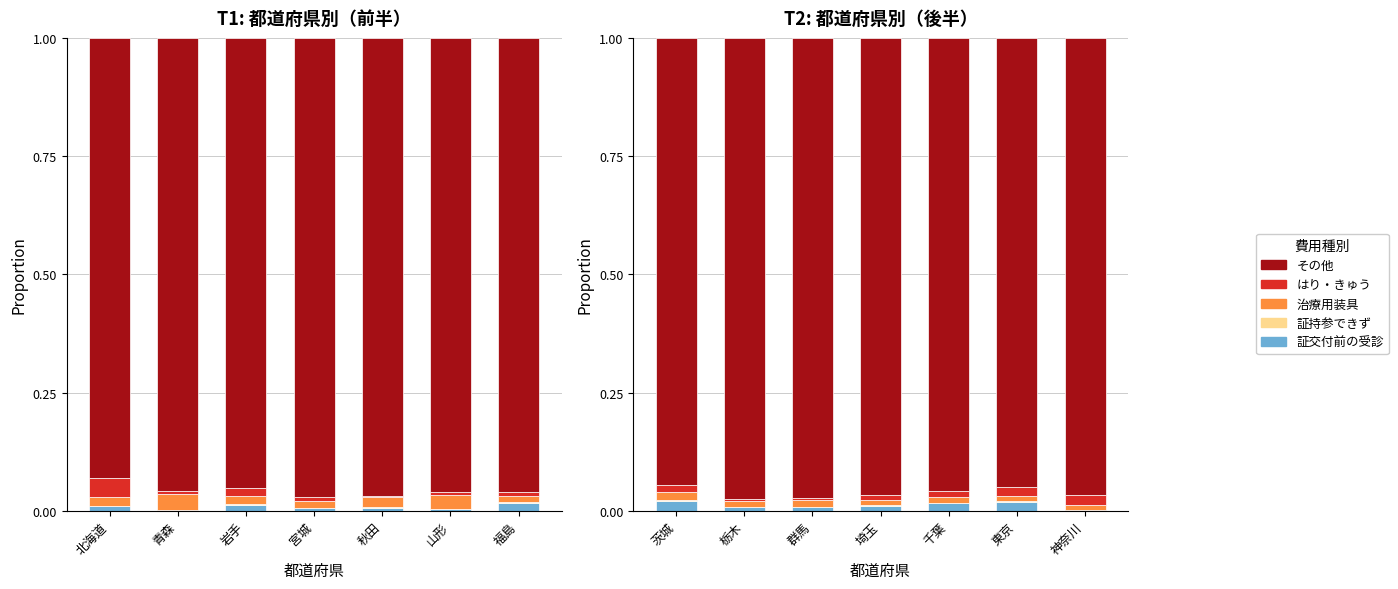

What is the label of the 4th bar from the right?

埼玉